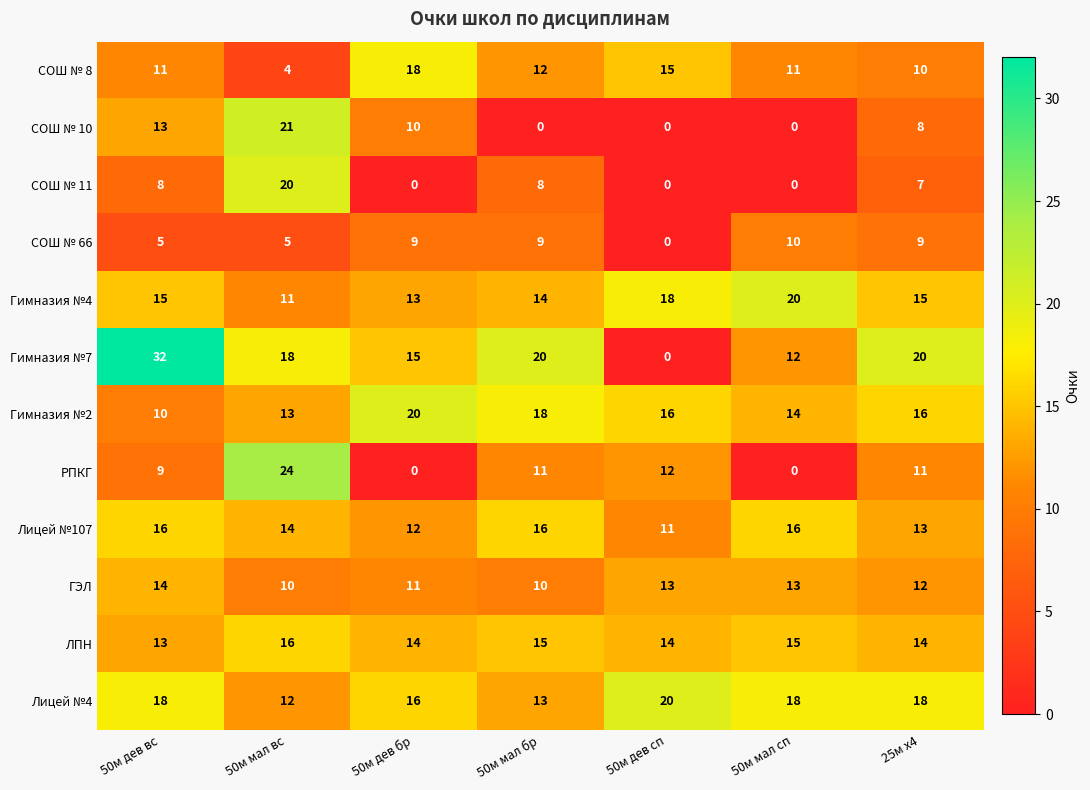

The ГЭЛ series shows 3 at 50м мал сп. True or false?

False